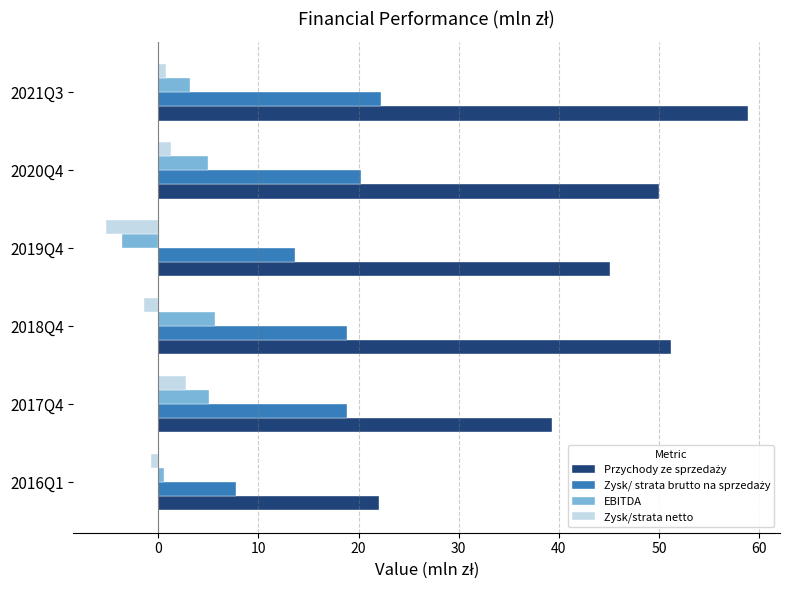

How many data points in EBITDA are less than 4?

3